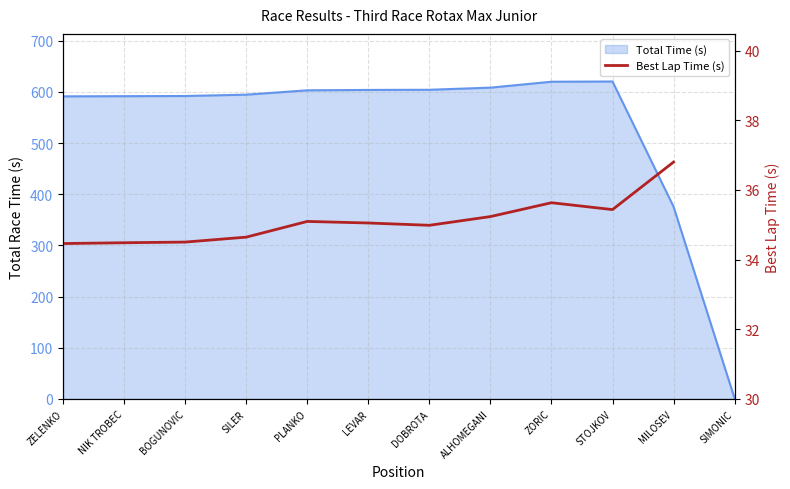

Where is the first local minimum?

DOBROTA